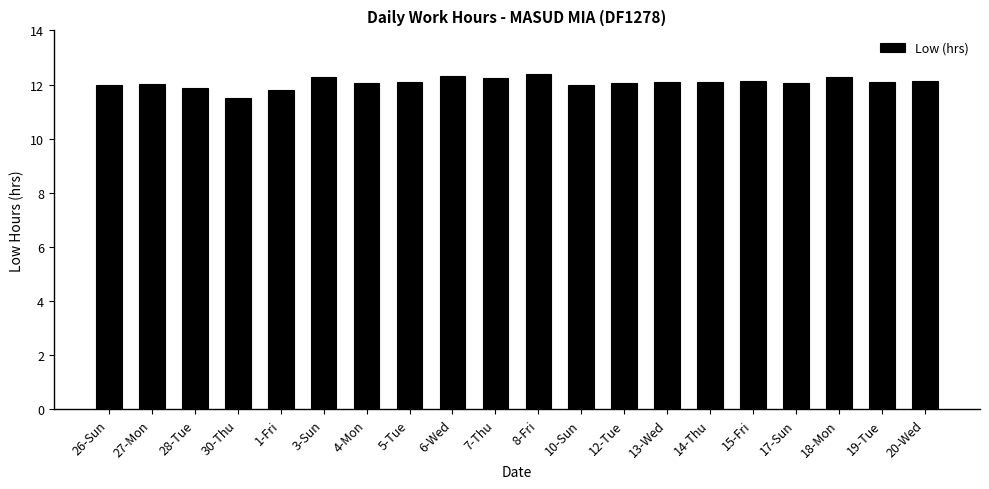

What position from the left is 17-Sun?

17